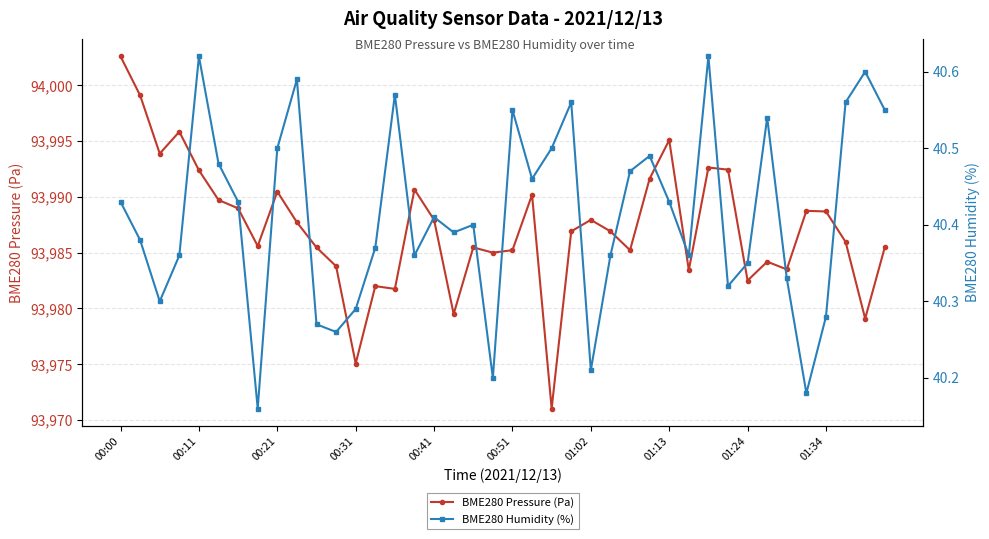

At which label does BME280 Pressure (Pa) reach its peak?

00:00